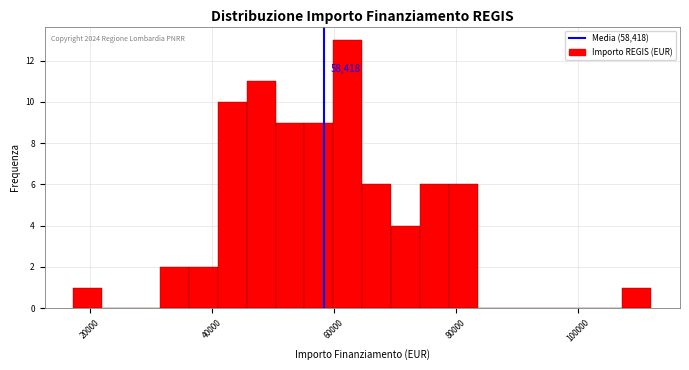

Read against the x-axis, roughly where is the centre of the tallest bar?

62000